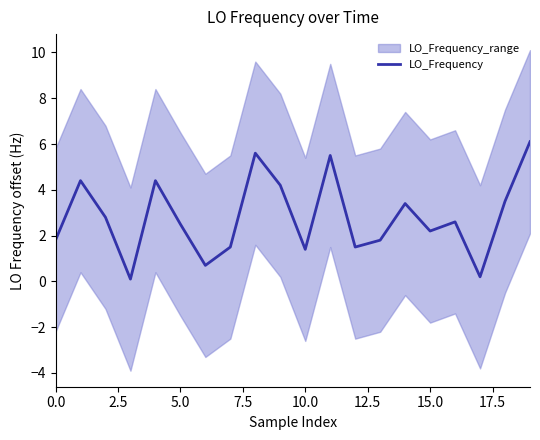

How many points are higher than both their immediate neighbors (excluding endpoints)?

6